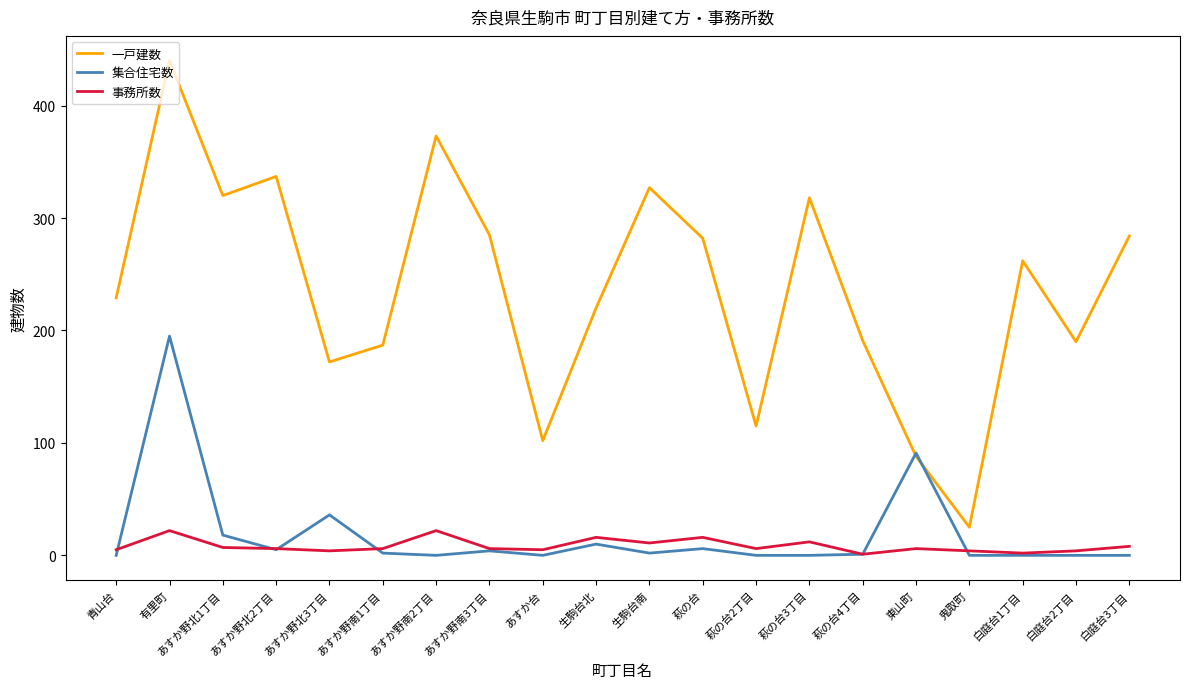

What is the average value of the 一戸建数 series?

237